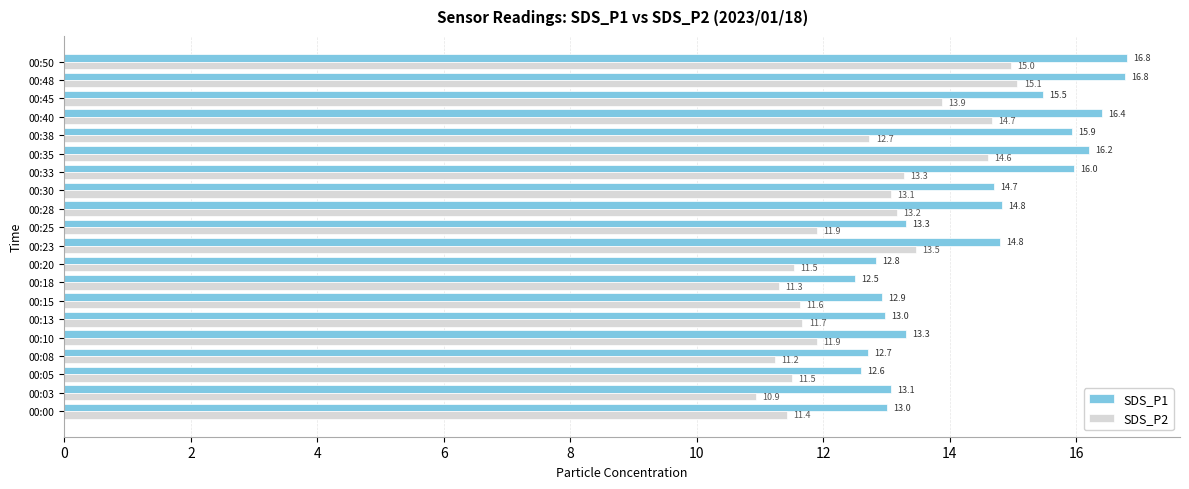

Which series has the widest spread of values?

SDS_P1